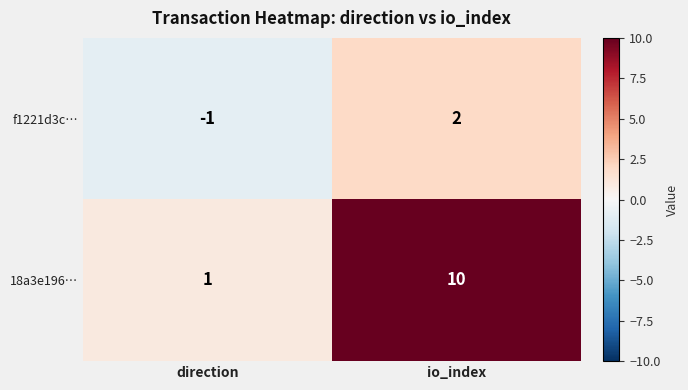

Where is f1221d3c… nearest to the value 0?

direction